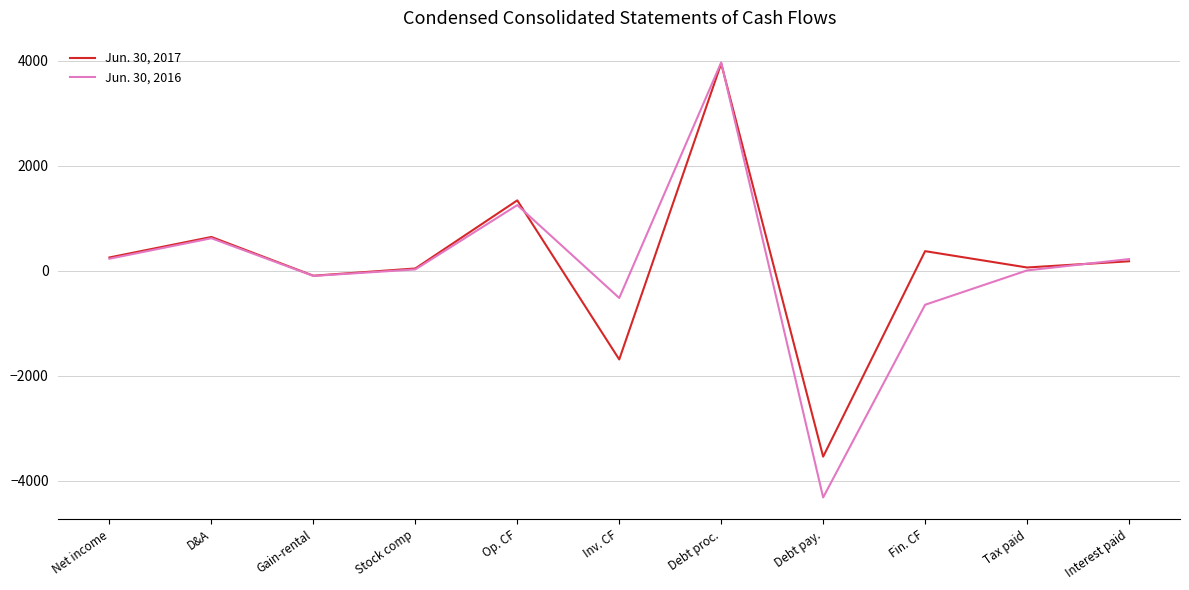

At which category is the sum across all series the highest?

Debt proc.